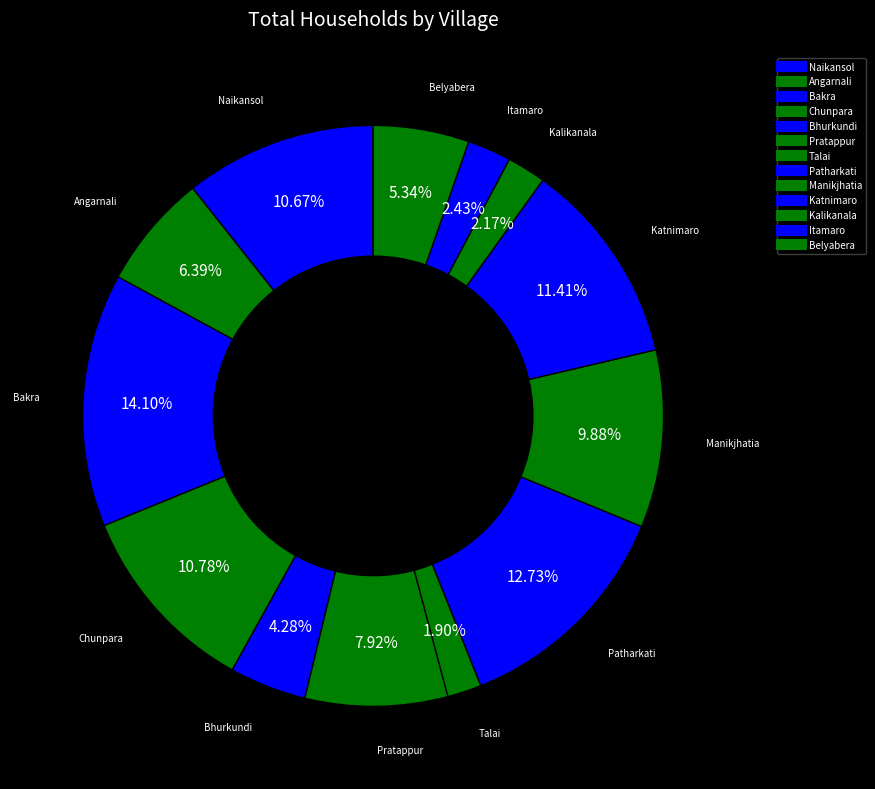

Is there any slice that represents more than half of the pie?

No